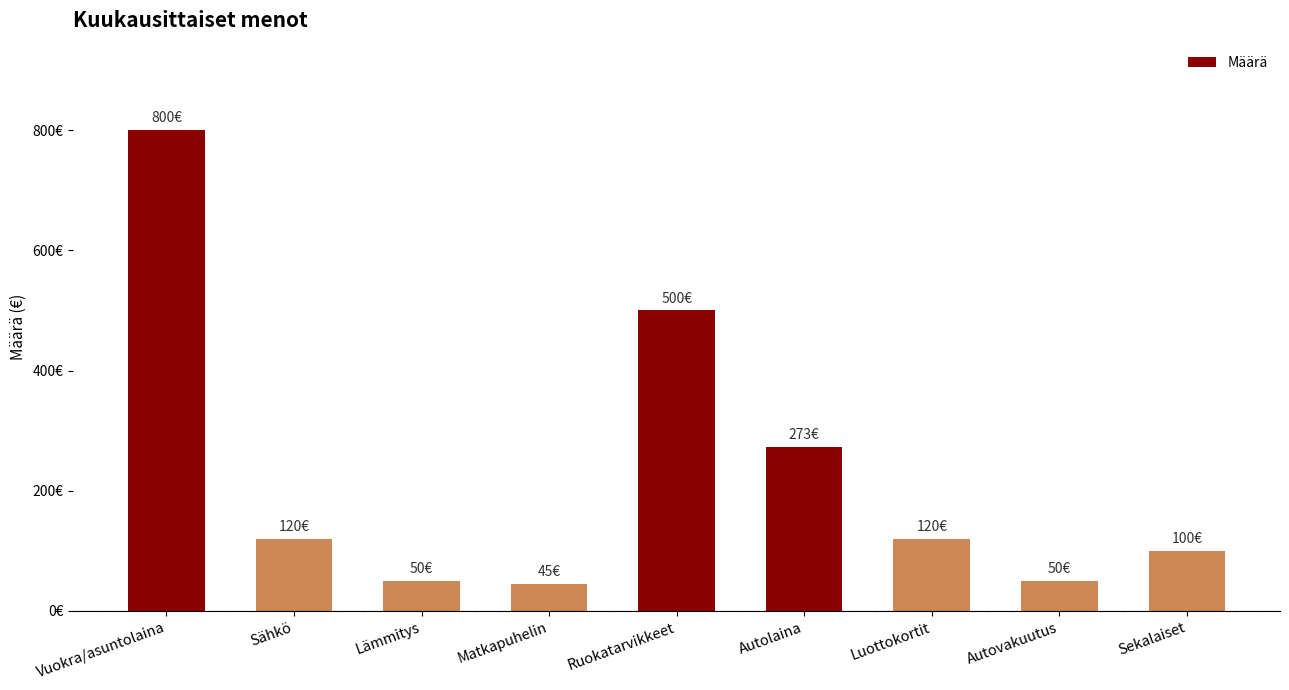

True or false: the data shows 45 at Matkapuhelin.

True